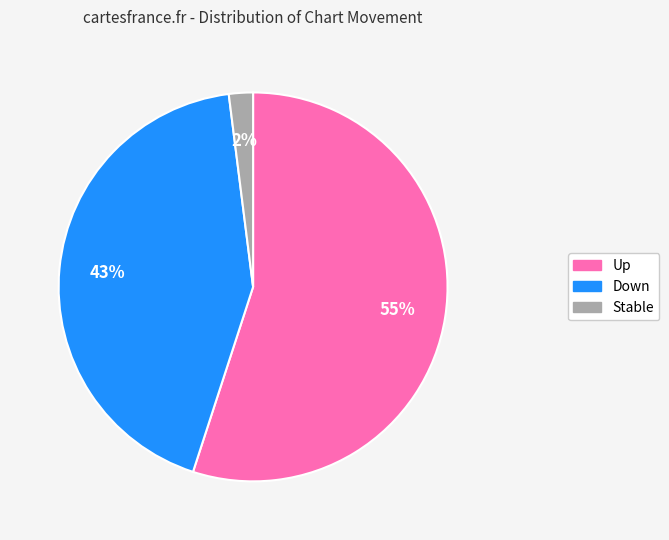

How many slices are in this pie chart?

3